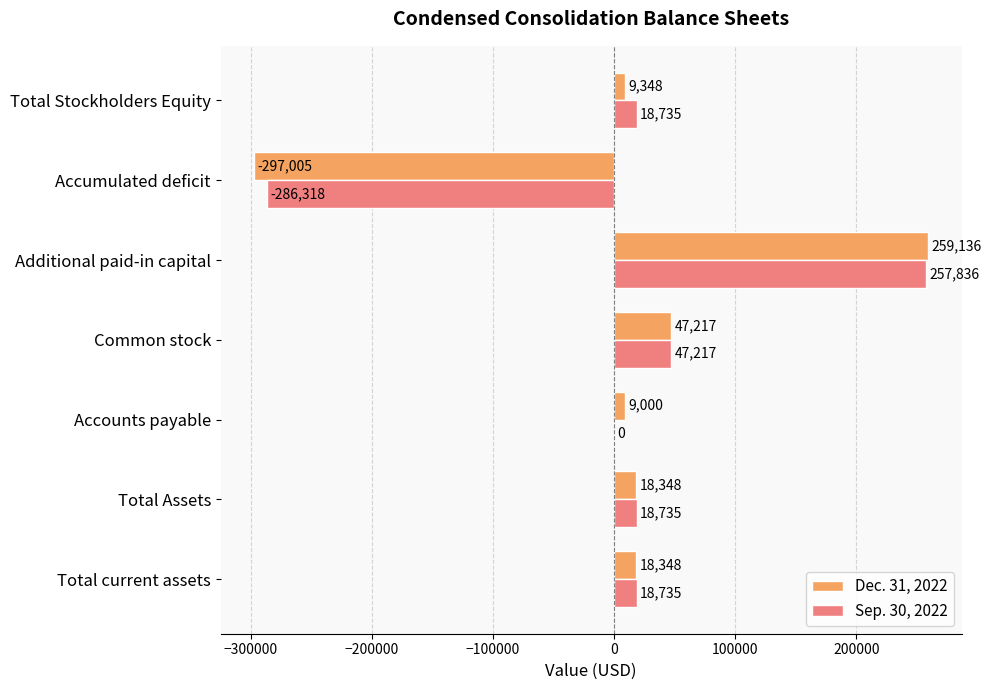

Which series has the largest total across all categories?

Sep. 30, 2022